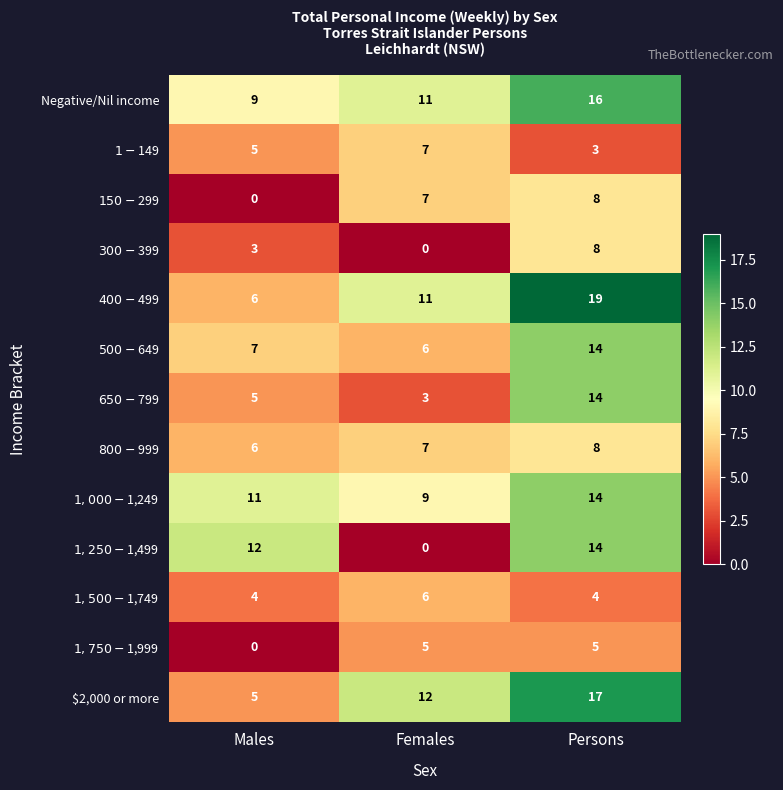

What is the total value across all series at Persons?

144